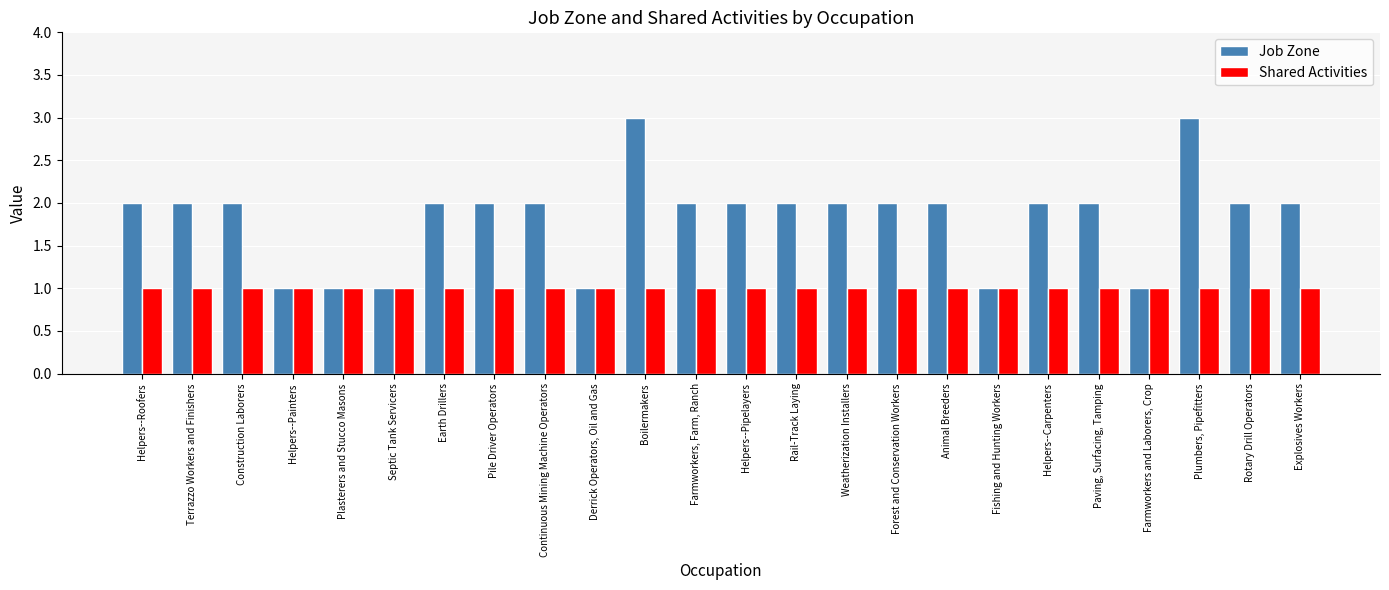

List the series in order of their peak value, highest first.

Job Zone, Shared Activities